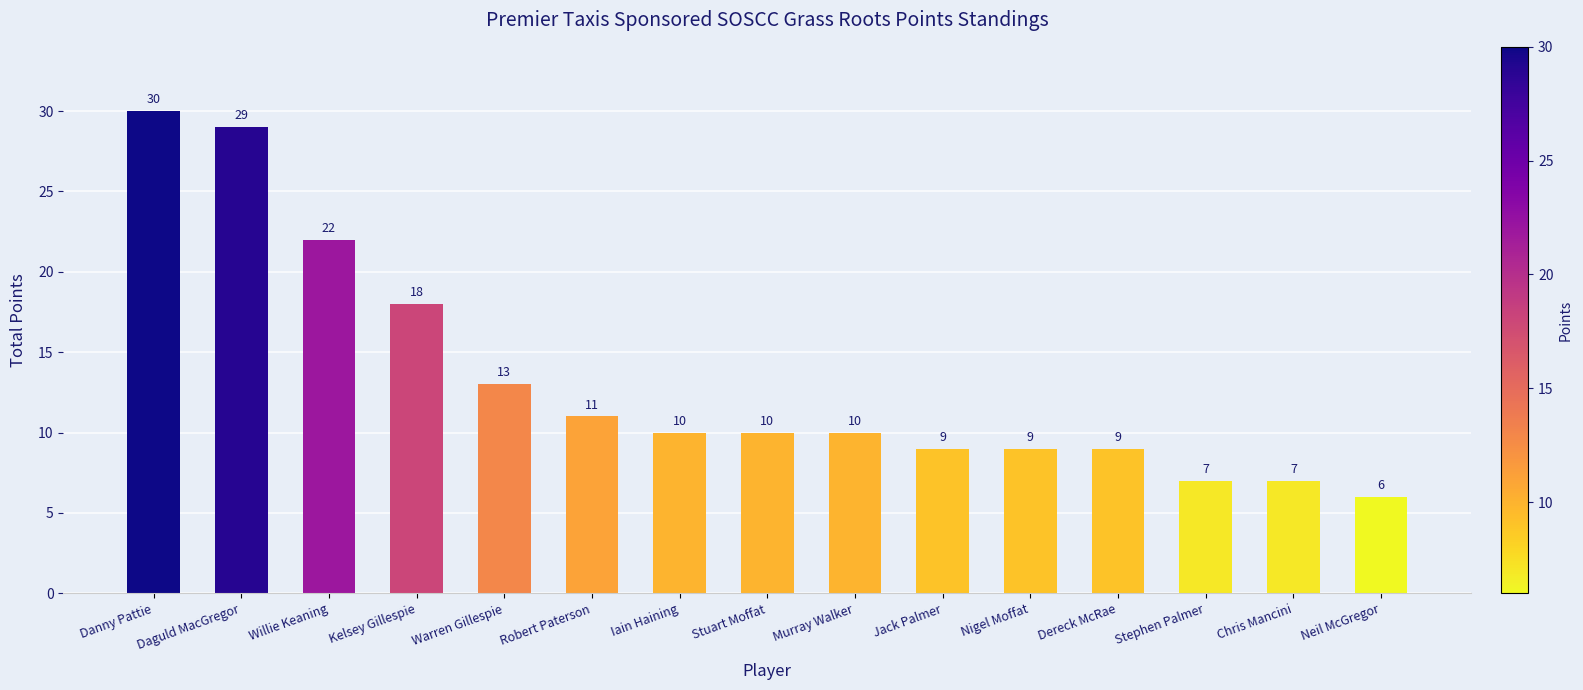

Which category has the lowest value across all series?

Neil McGregor